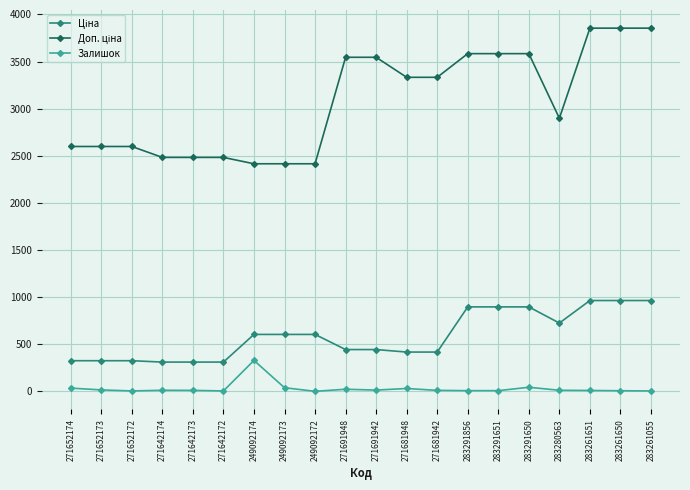

What is the difference between the maximum and minimum values in the Залишок series?

328.0